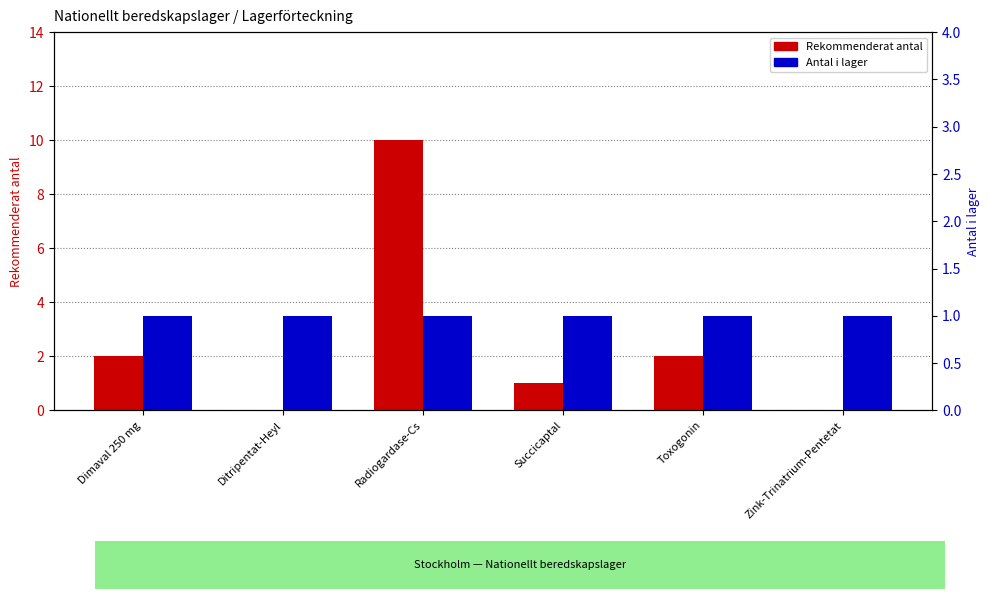

Are the bars horizontal?

No